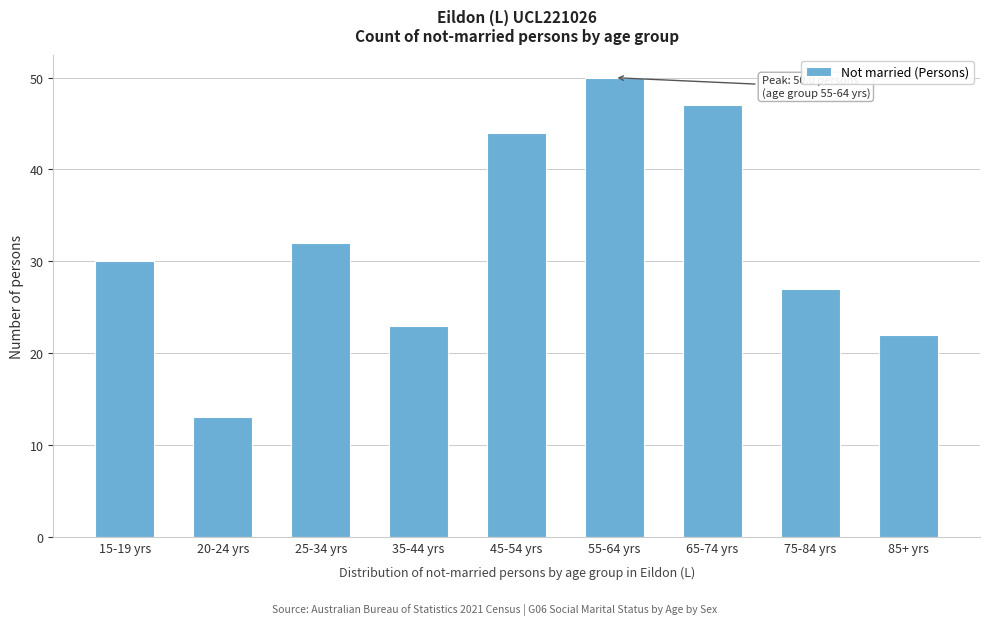

Reading right to left, extract all data points from this chart.

22	27	47	50	44	23	32	13	30